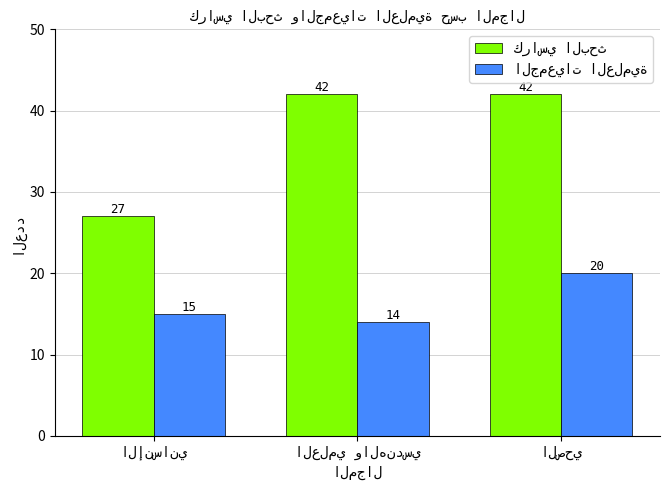

At how many categories does at least one series exceed 26?

3